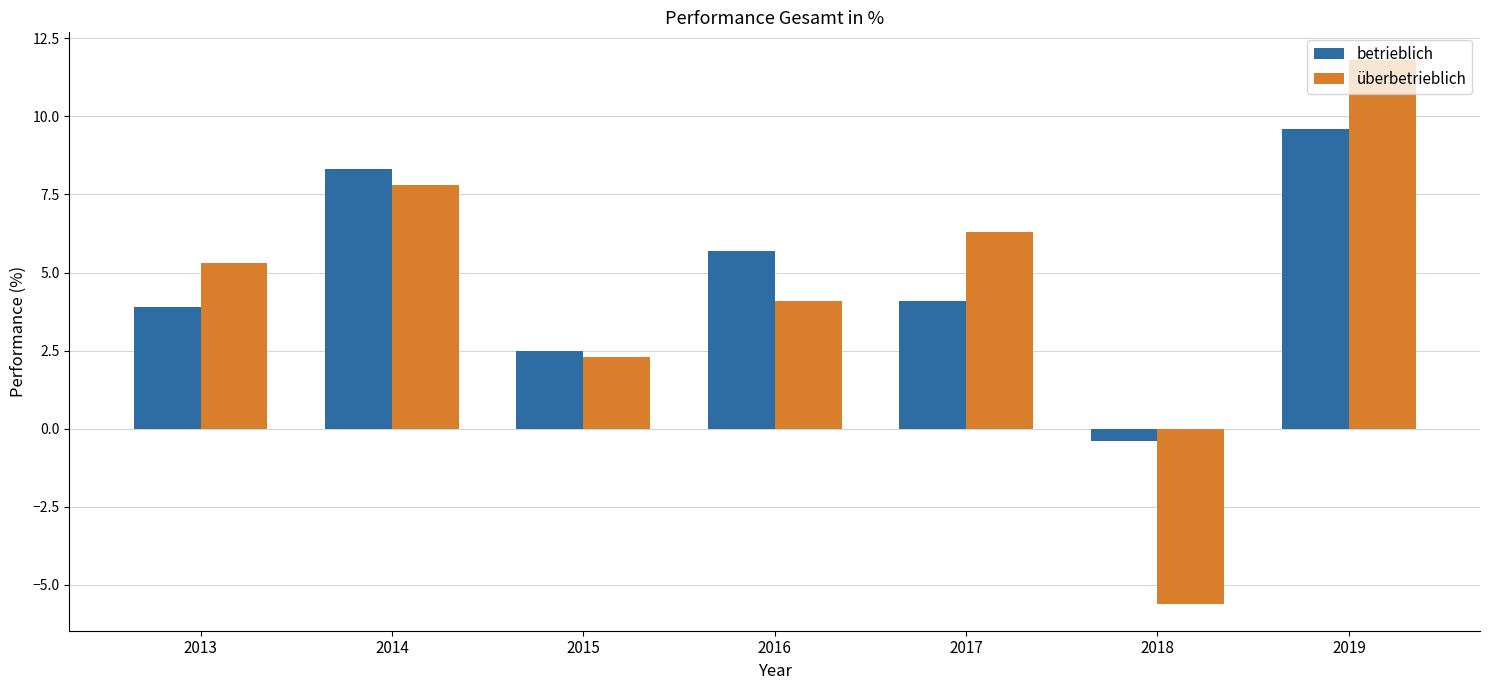

Reading left to right, list all the values displayed in this chart.

betrieblich: 2013=3.9	2014=8.3	2015=2.5	2016=5.7	2017=4.1	2018=-0.4	2019=9.6
überbetrieblich: 2013=5.3	2014=7.8	2015=2.3	2016=4.1	2017=6.3	2018=-5.6	2019=11.8